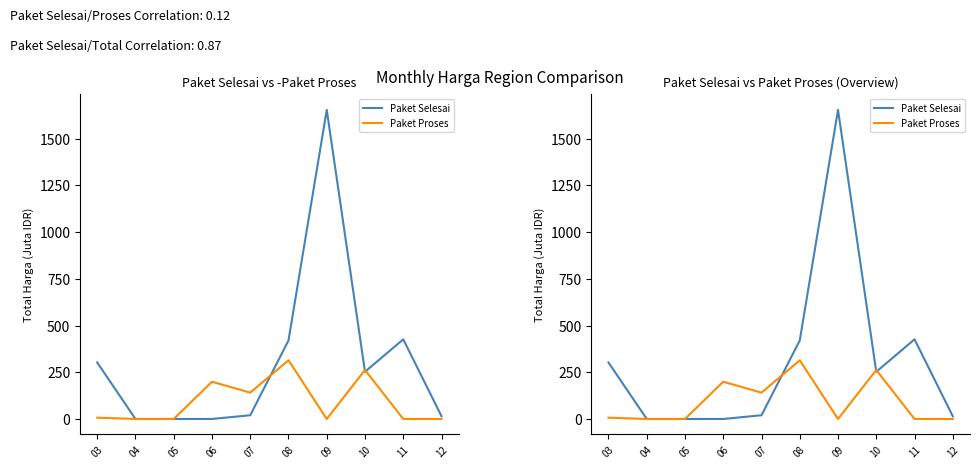

At which label does Paket Proses reach its peak?

08